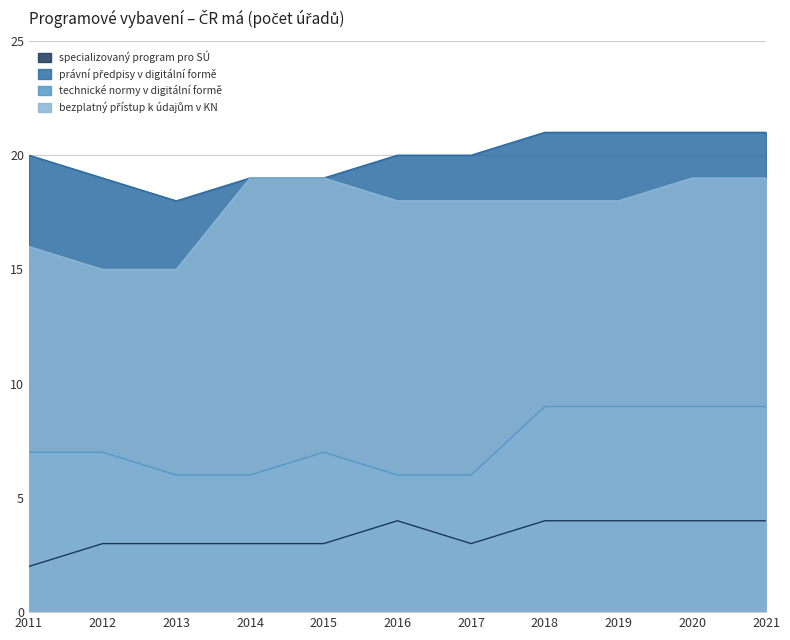

What is the approximate value of technické normy v digitální formě at 2014?

6